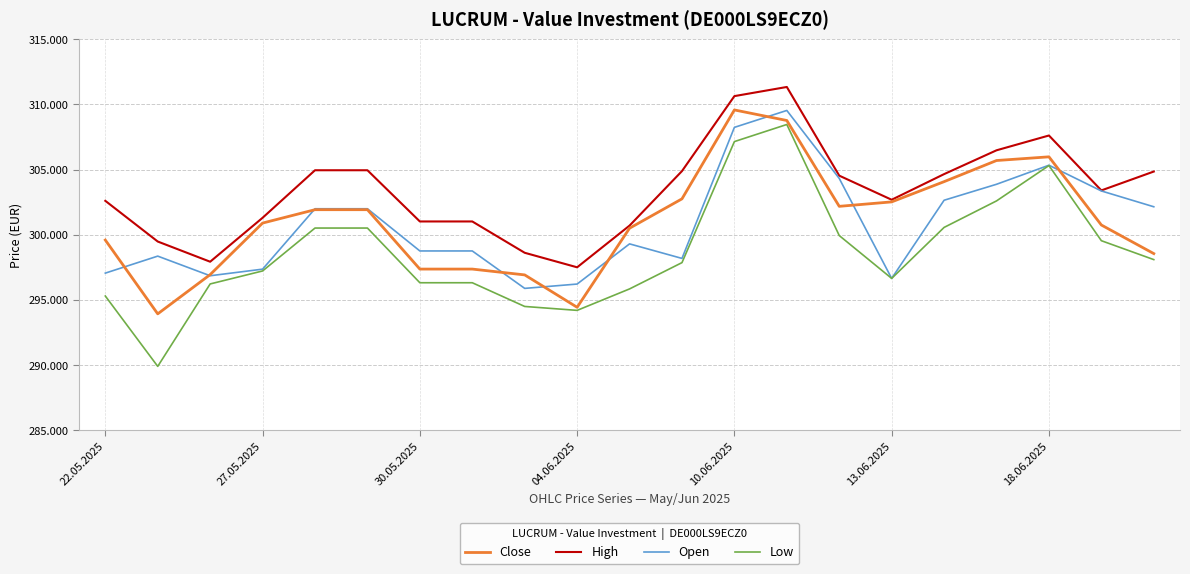

Where is Open nearest to the value 302719?

16